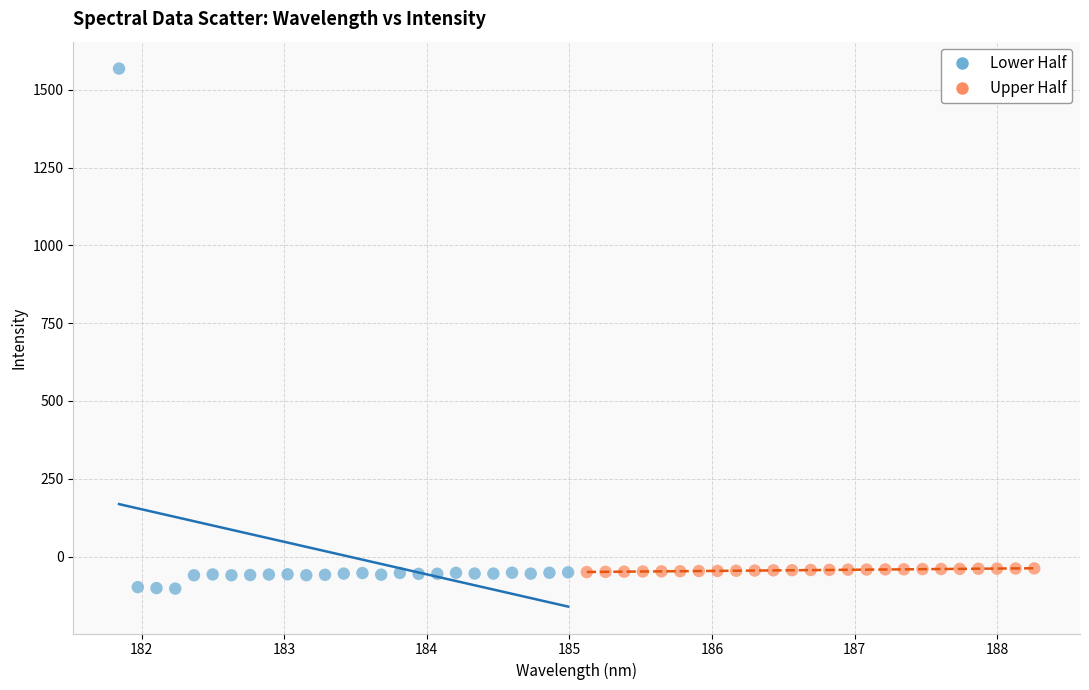

Which series reaches the minimum Y coordinate?

Lower Half